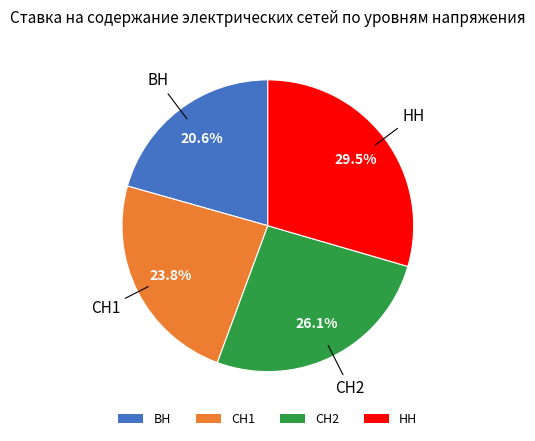

How many slices are in this pie chart?

4